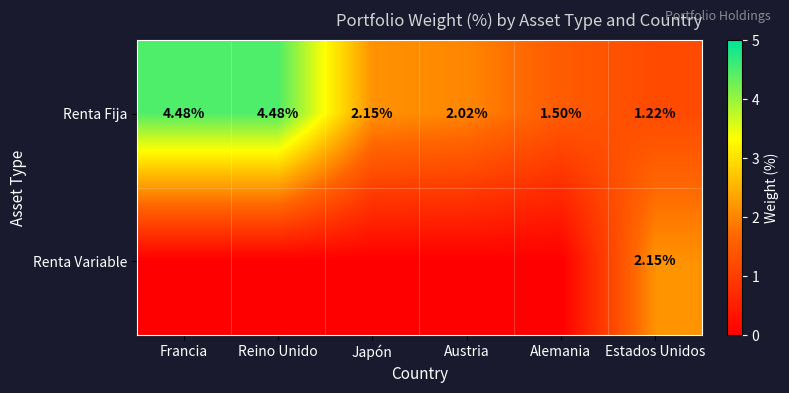

Which category has the lowest value in the Renta Fija series?

Estados Unidos